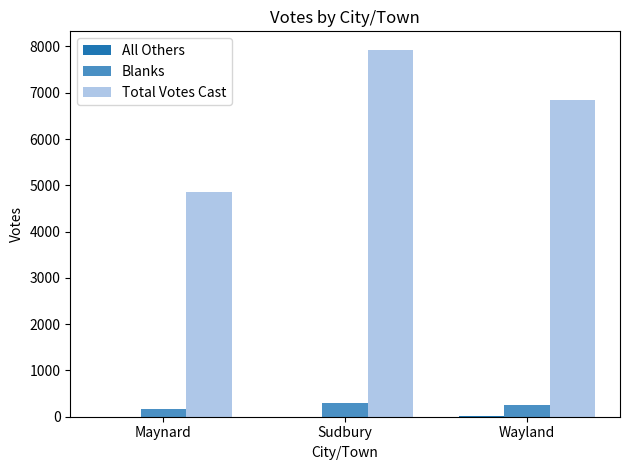

Which series has the largest total across all categories?

Total Votes Cast